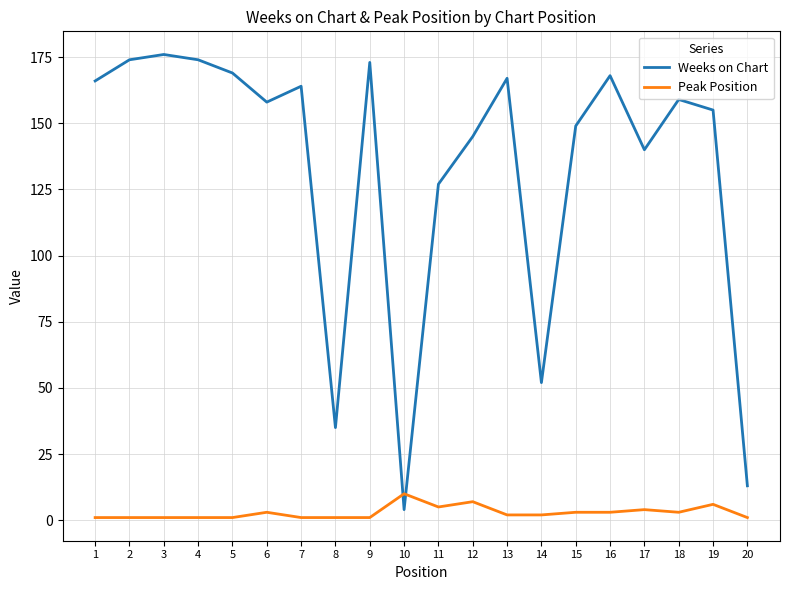

Reading left to right, list all the values displayed in this chart.

Weeks on Chart: 1=166	2=174	3=176	4=174	5=169	6=158	7=164	8=35	9=173	10=4	11=127	12=145	13=167	14=52	15=149	16=168	17=140	18=159	19=155	20=13
Peak Position: 1=1	2=1	3=1	4=1	5=1	6=3	7=1	8=1	9=1	10=10	11=5	12=7	13=2	14=2	15=3	16=3	17=4	18=3	19=6	20=1